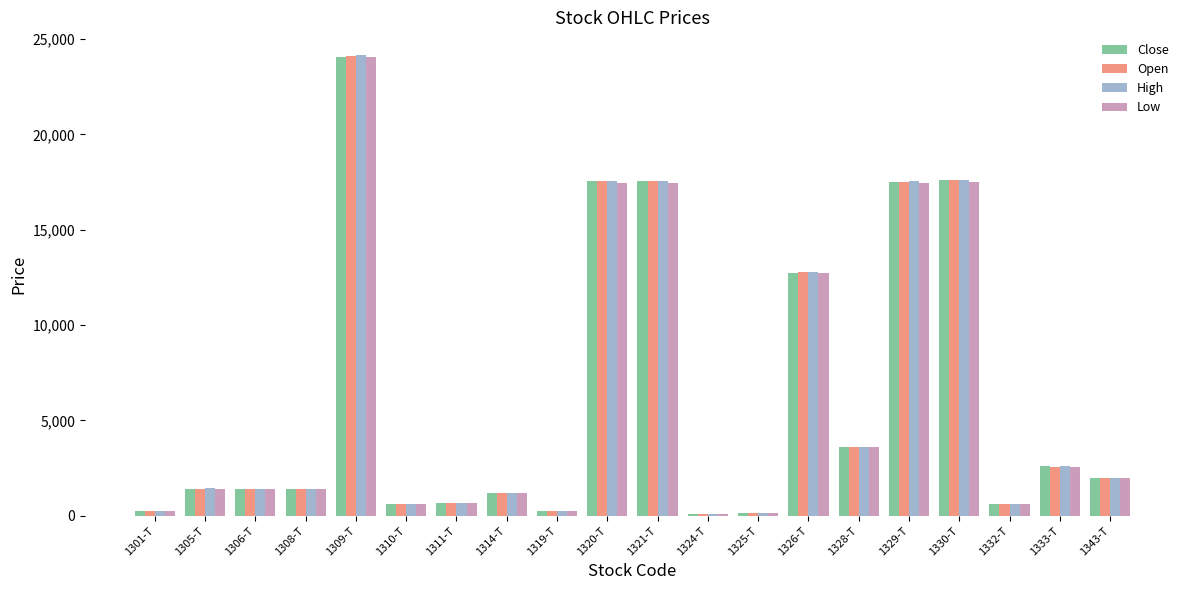

What is the highest value of the Low series?

24040